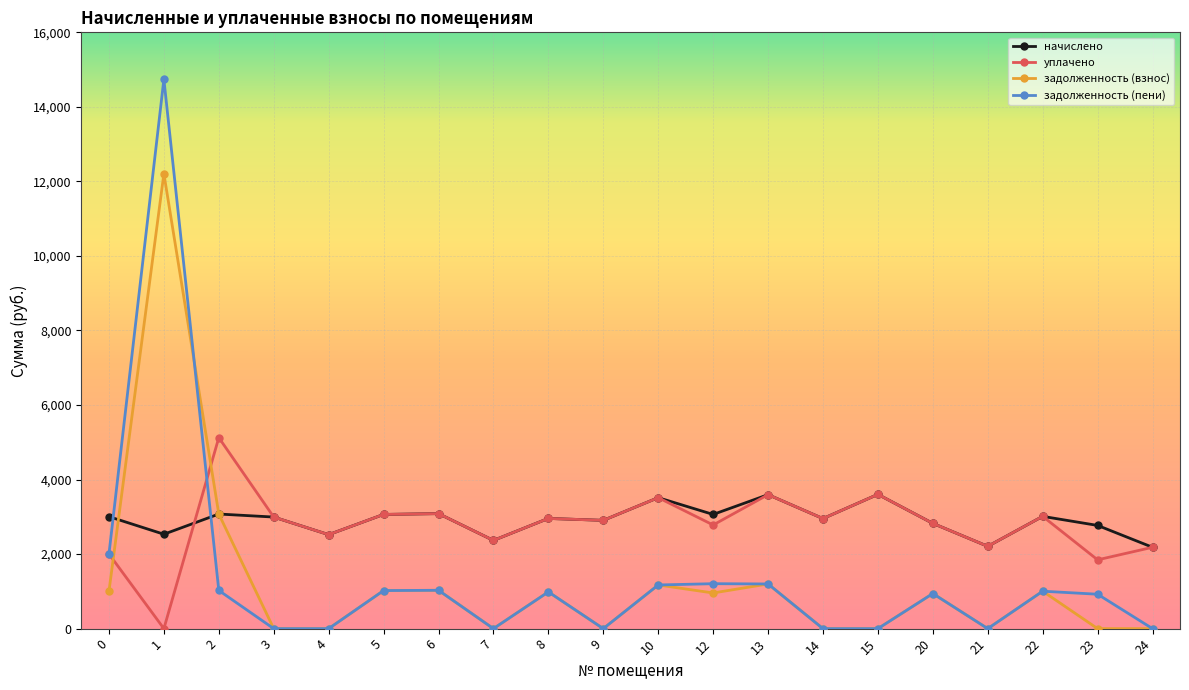

What is the value of the задолженность (взнос) point at the 1st from the left?

1001.6